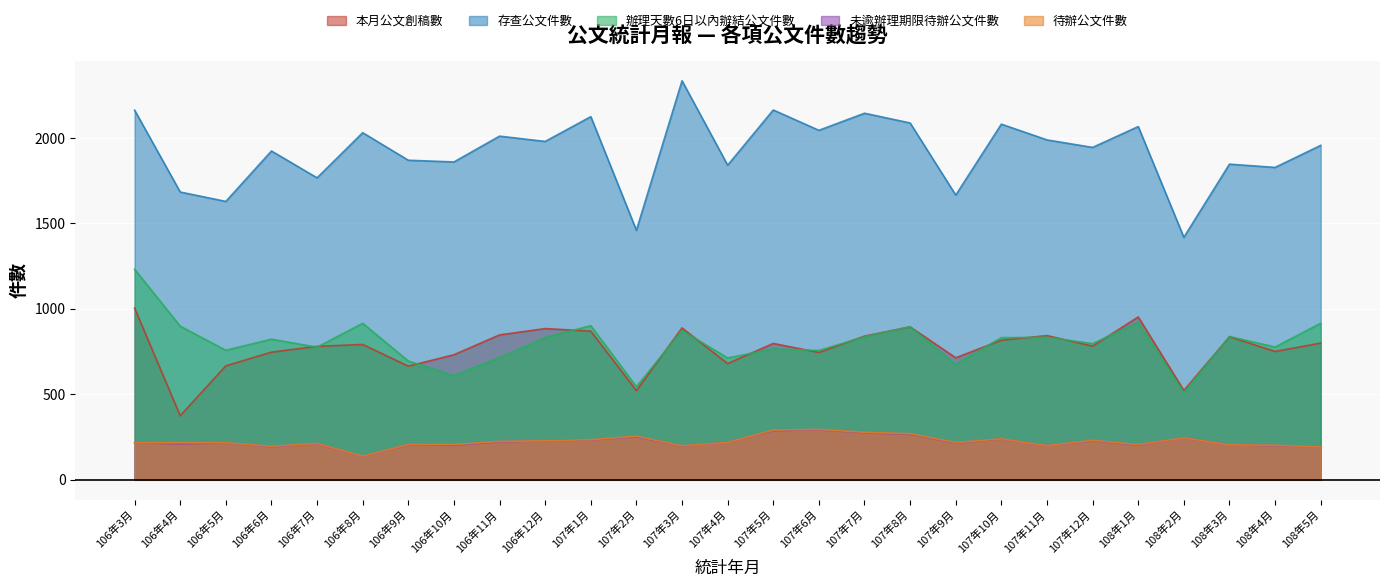

Reading right to left, list all the values displayed in this chart.

本月公文創稿數: 800	751	837	523	953	782	844	817	714	895	841	745	798	680	889	522	870	885	848	732	665	792	781	747	667	375	1005
存查公文件數: 1957	1828	1847	1419	2067	1945	1989	2081	1666	2088	2145	2045	2164	1841	2335	1460	2125	1980	2011	1860	1870	2031	1767	1924	1629	1684	2163
辦理天數6日以內辦結公文件數: 916	777	839	510	921	797	834	832	675	896	837	757	766	713	874	545	902	832	715	610	695	916	776	823	758	899	1232
未逾辦理期限待辦公文件數: 193	200	205	246	204	229	200	239	216	267	276	293	288	219	198	252	234	227	223	202	206	137	212	194	216	211	217
待辦公文件數: 193	202	205	246	206	231	200	240	218	270	278	295	291	219	199	255	235	228	225	206	207	138	213	196	217	217	217